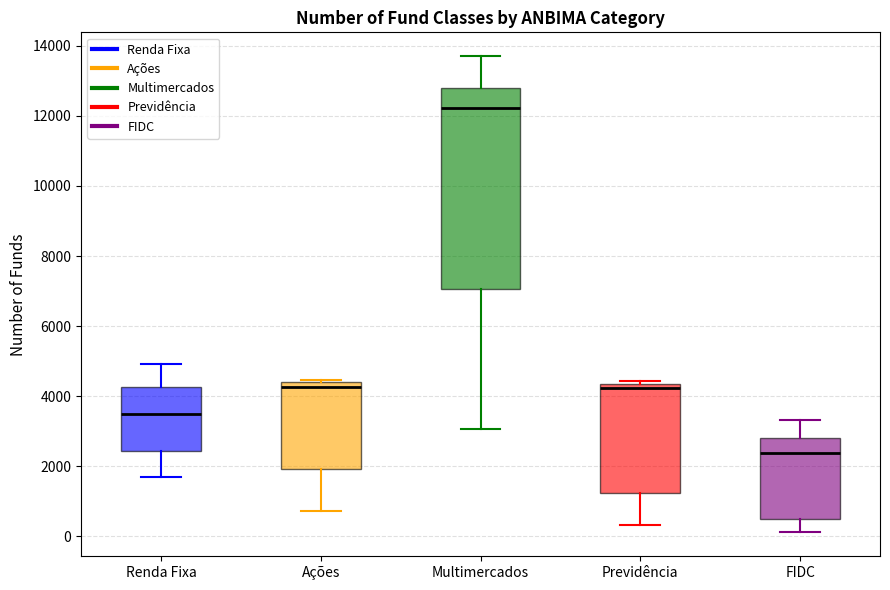

Reading left to right, read every box against the y-axis: the position of its median line, the range the box covers, and the ends of its whiskers. The values are not printed on the chart, so give them approximately, as read against the axis.

Renda Fixa: median 3600, box 2400 to 4200, whiskers 1600 to 5000
Ações: median 4200, box 2000 to 4400, whiskers 800 to 4400 (just above the box's upper edge)
Multimercados: median 12200, box 7000 to 12800, whiskers 3000 to 13800
Previdência: median 4200, box 1200 to 4400, whiskers 400 to 4400 (just above the box's upper edge)
FIDC: median 2400, box 600 to 2800, whiskers 200 to 3400